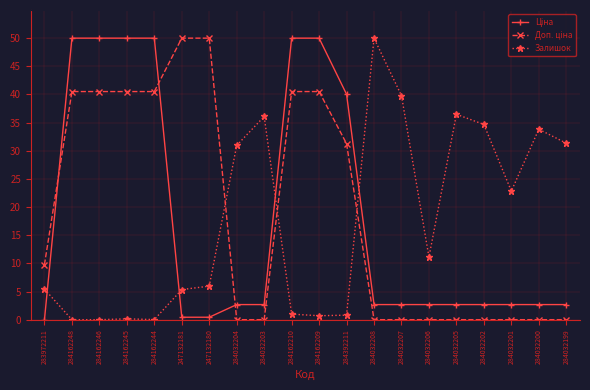

True or false: Залишок has more than 2 points higher than both neighbors.

True